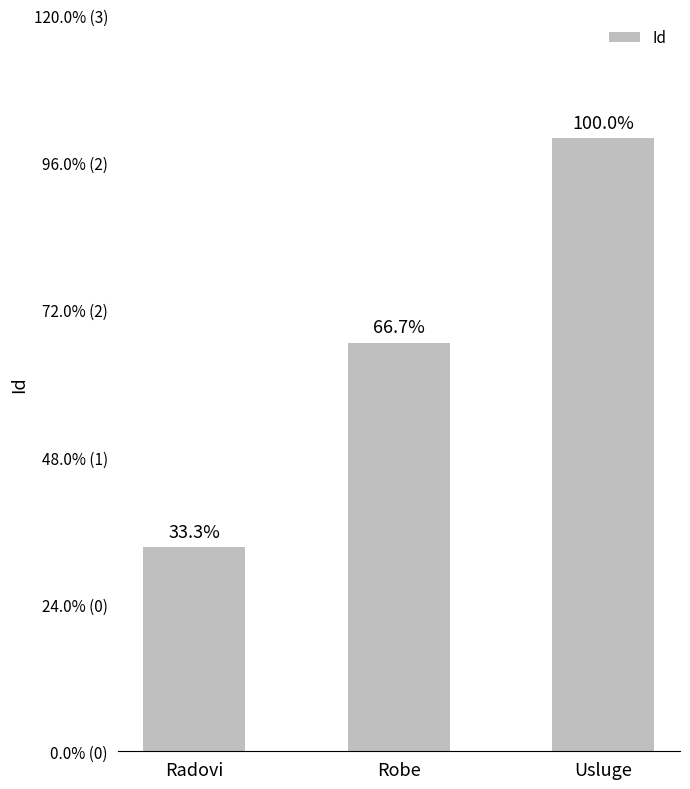

Between Usluge and Robe, which is larger?

Usluge